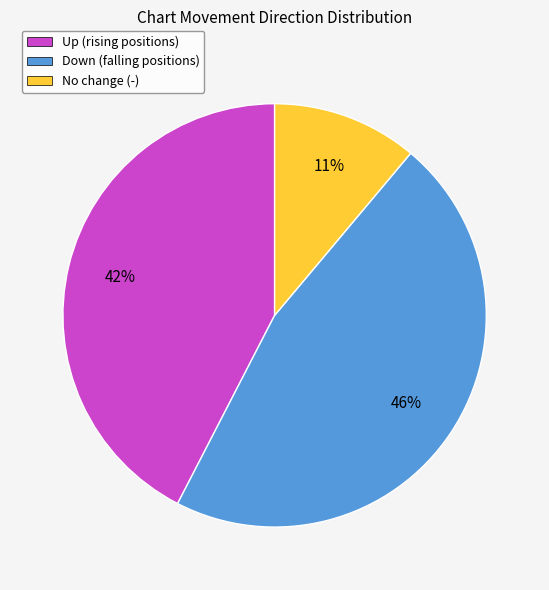

What is the ratio of the value at Up (rising positions) to the value at No change (-)?

3.8